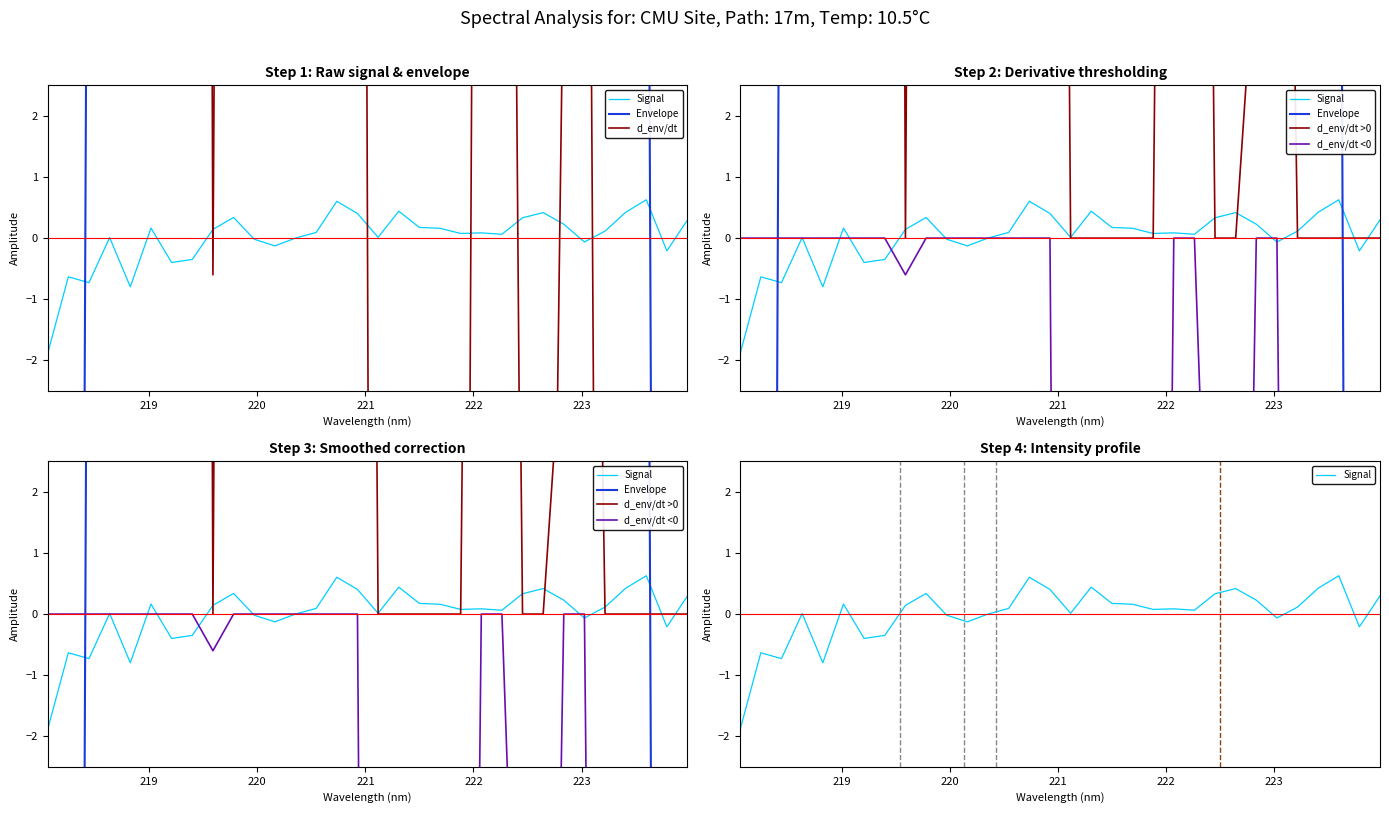

At which label is d_env/dt >0 closest to 40007?

220